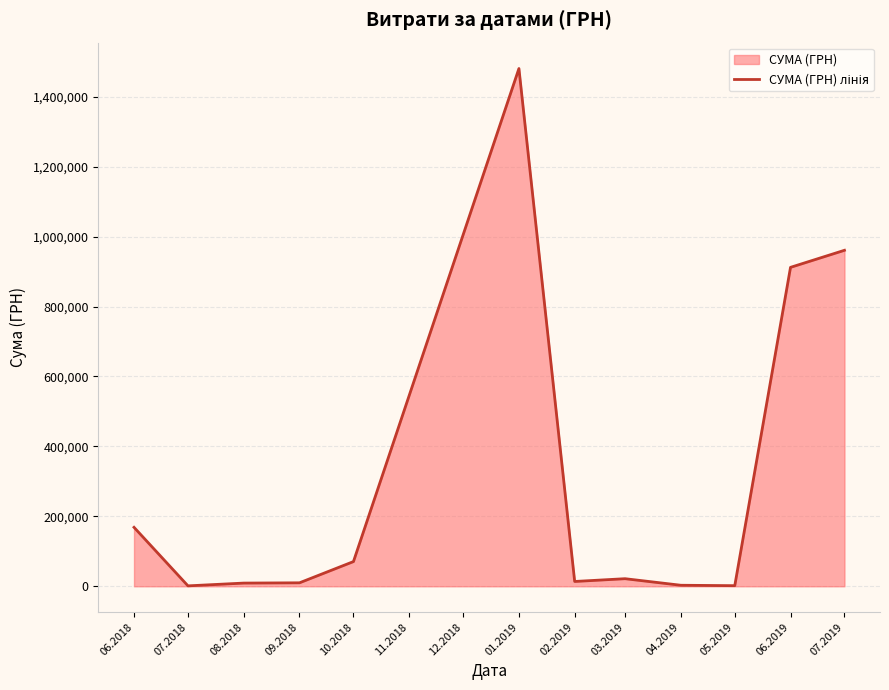

Which has a higher value, 05.2019 or 01.2019?

01.2019